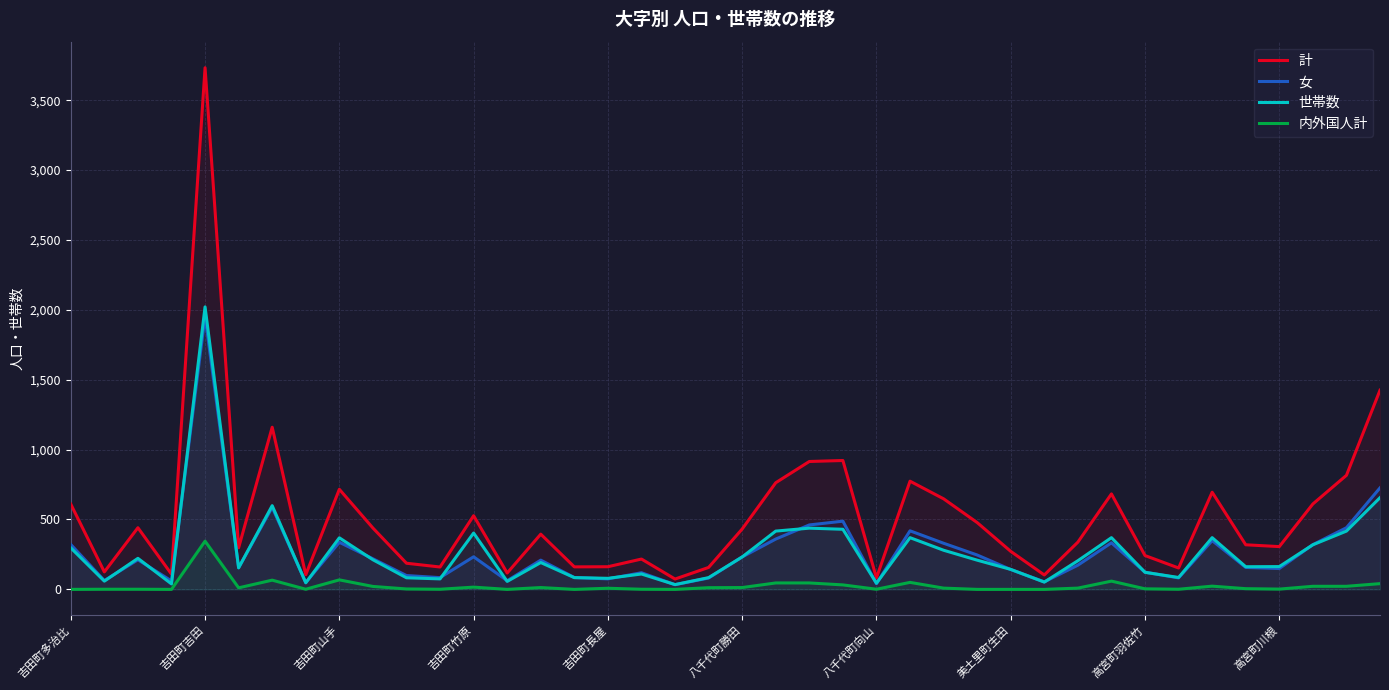

At which category is the sum across all series the highest?

吉田町吉田